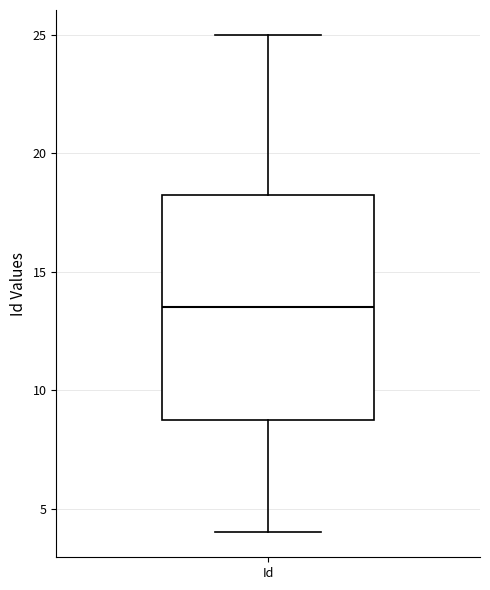

Transcribe this box plot: give where the median line is, the range the box spans, and where the two whiskers end, as read against the y-axis. The values are not printed on the chart, so give them approximately, as read against the axis.

median 13.5, box 9.0 to 18.5, whiskers 4.0 to 25.0